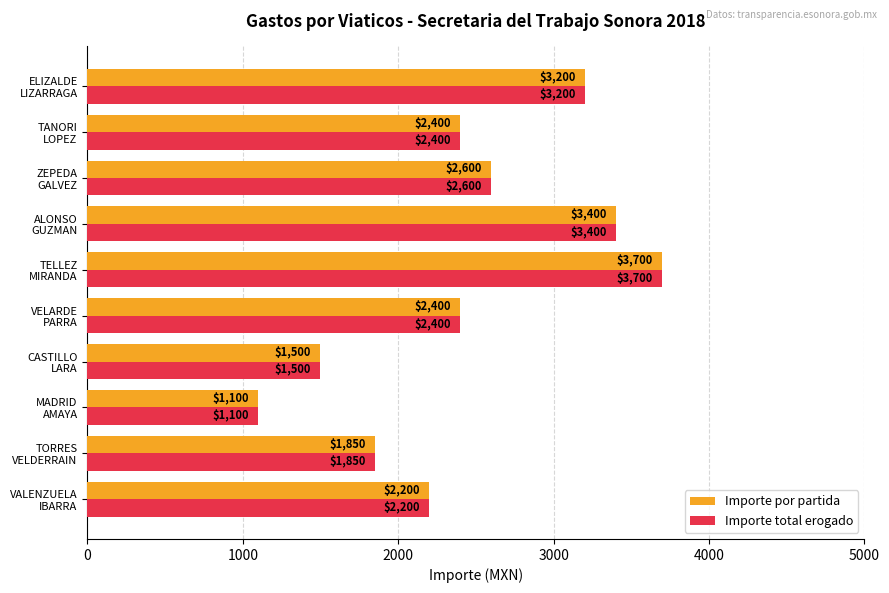

What is the sum of all Importe total erogado values?

24350